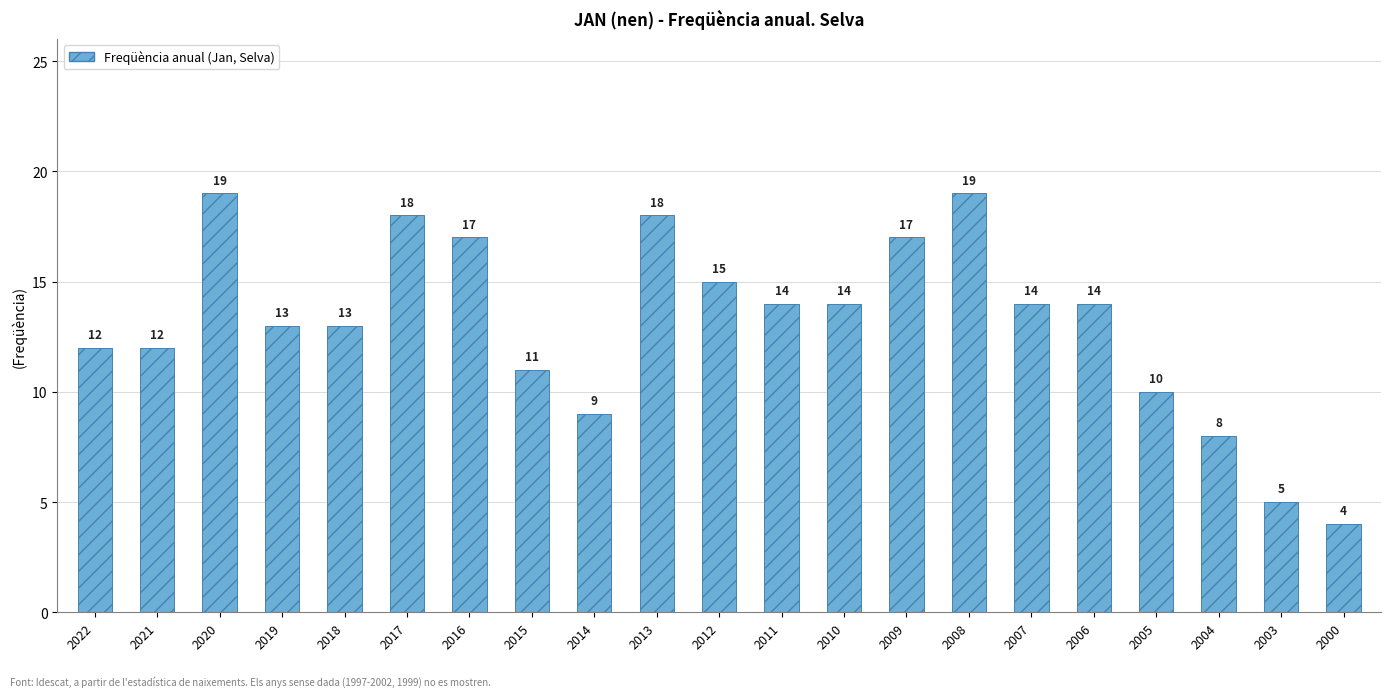

Approximately how many times larger is the value at 2011 compared to 2021?

1.2